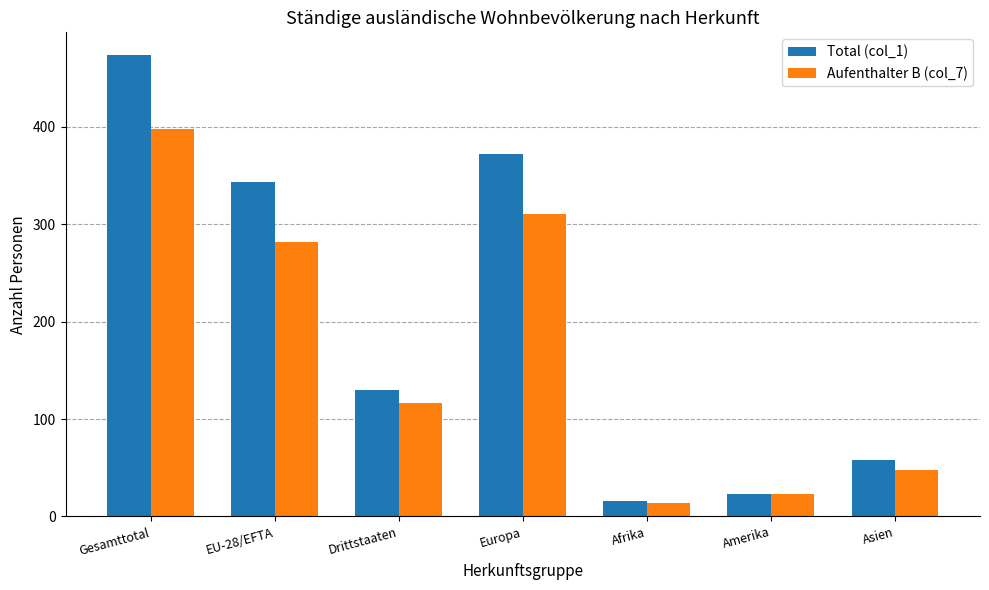

Between Drittstaaten and Europa, which series saw the biggest shift?

Total (col_1)